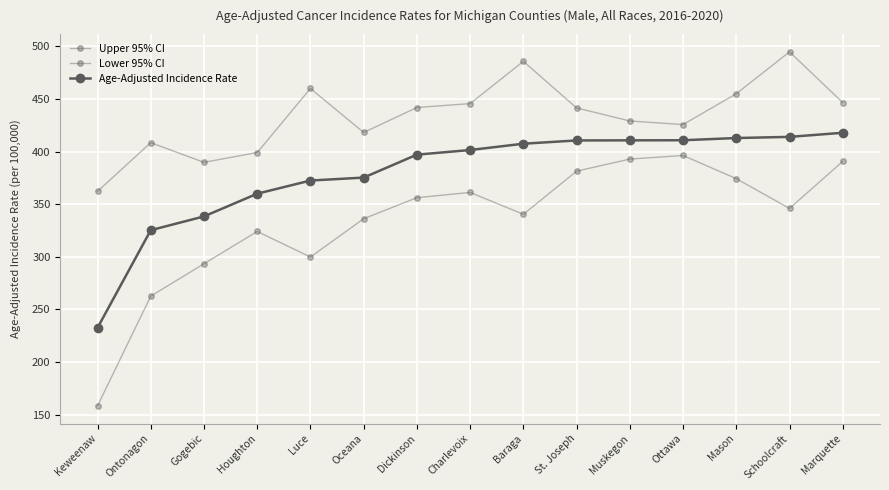

How many lines are shown in the chart?

3